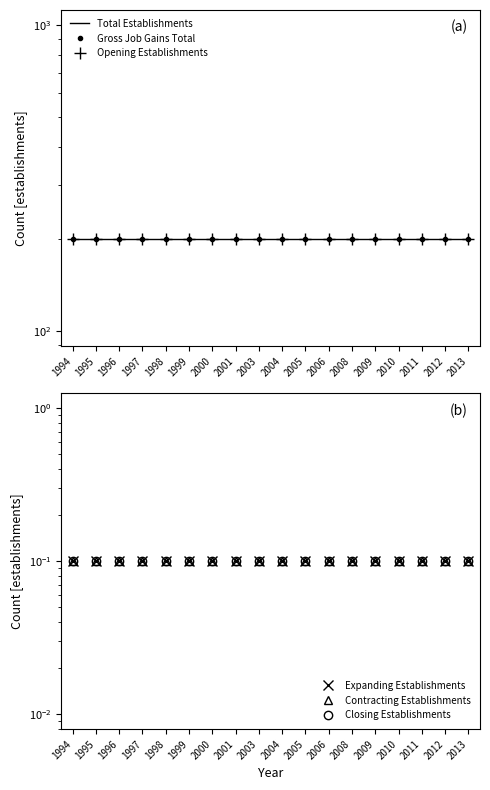

Is the value of Closing Establishments at 1999 greater than the value of Contracting Establishments at 1995?

No